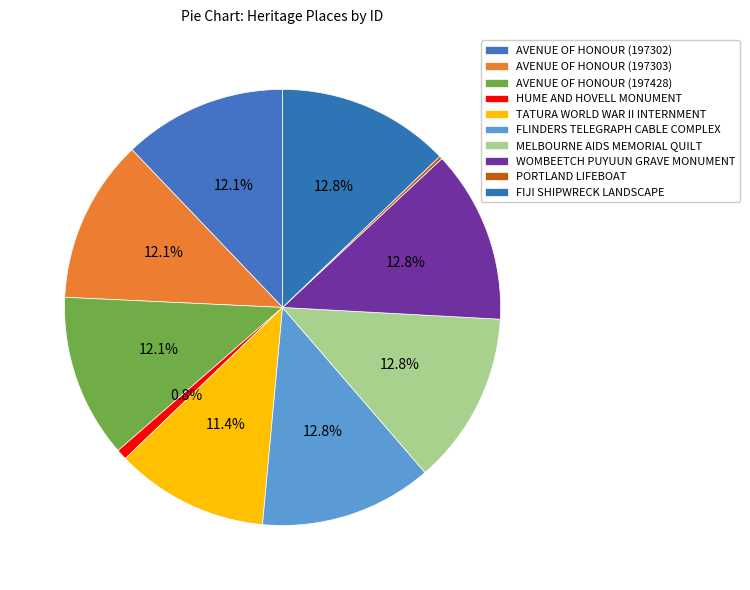

To the nearest percent, what portion does AVENUE OF HONOUR (197428) represent?

12%